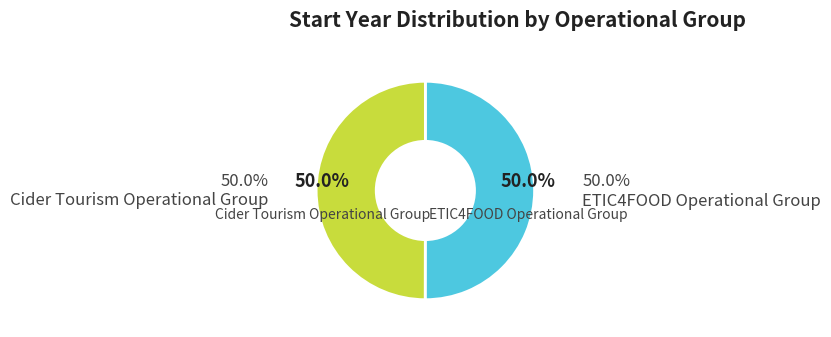

Rank the categories by value from lowest to highest.

Cider Tourism Operational Group, ETIC4FOOD Operational Group